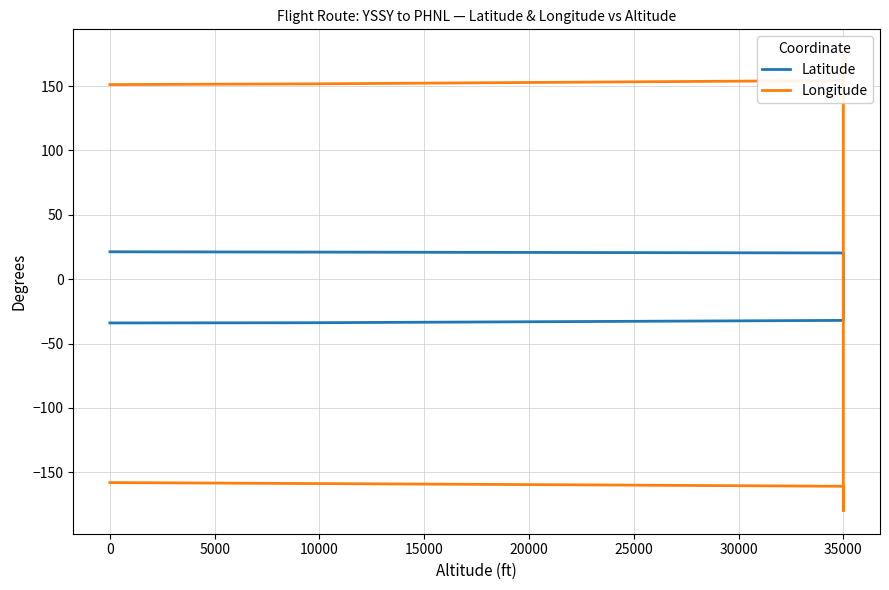

What is the highest value of the Latitude series?

21.3